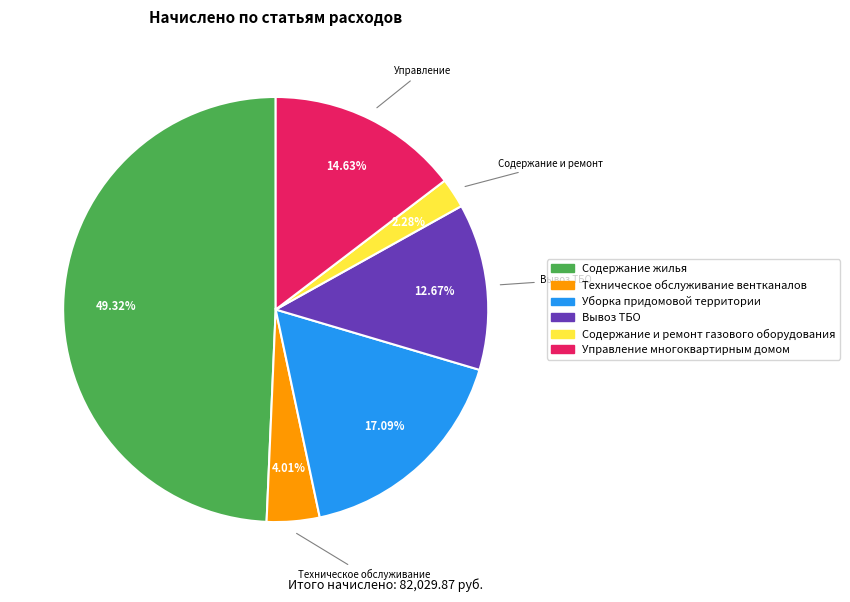

How many segments does this pie chart have?

6